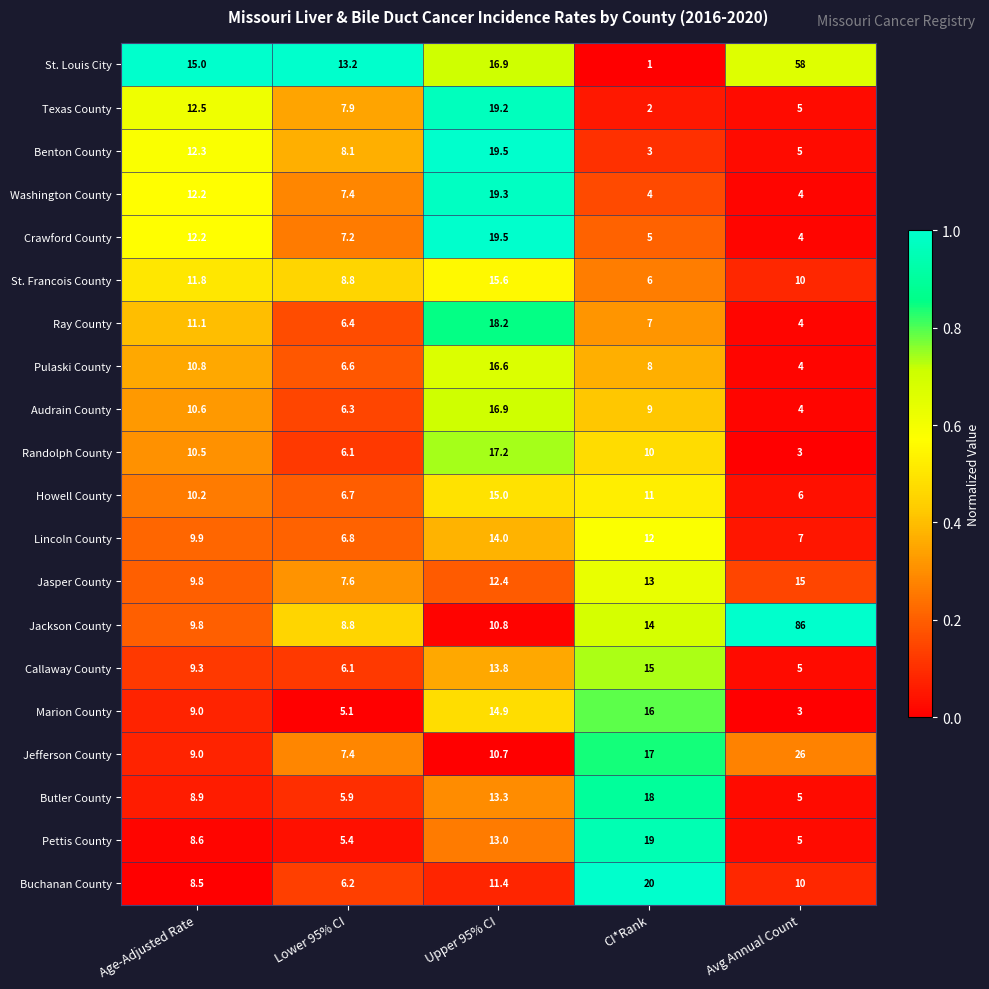

What is the average value of the Pettis County series?

10.2